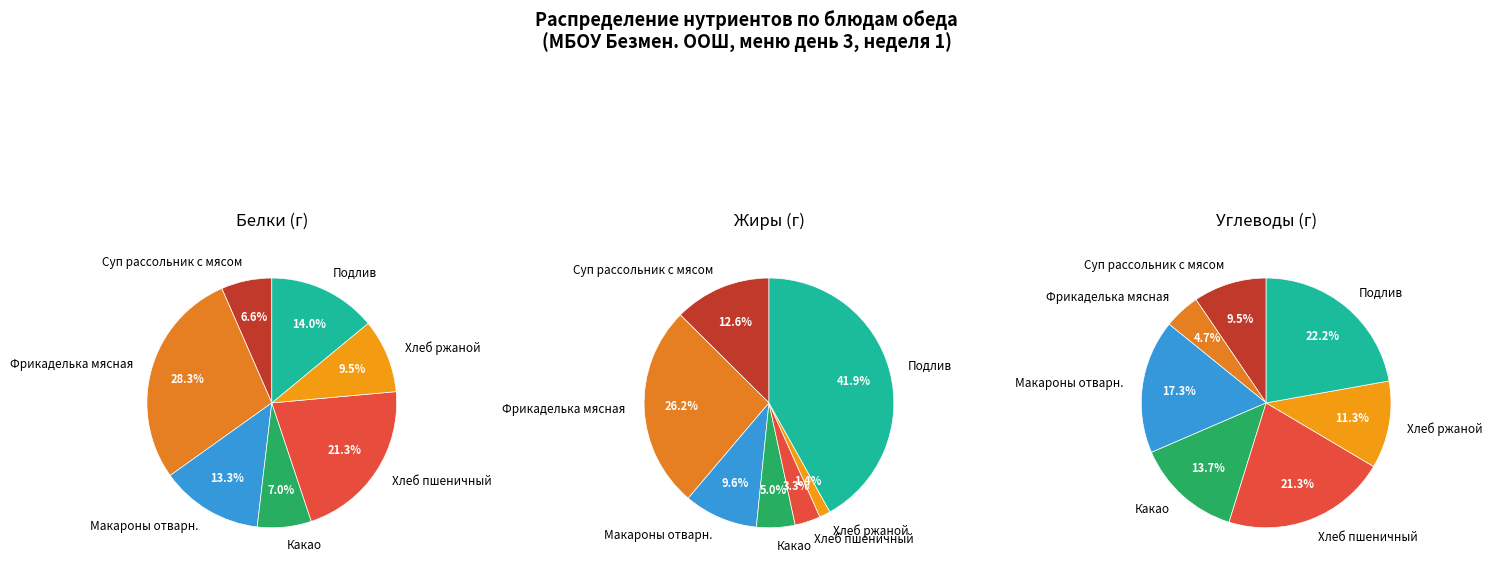

Count the number of slices in the pie.

7